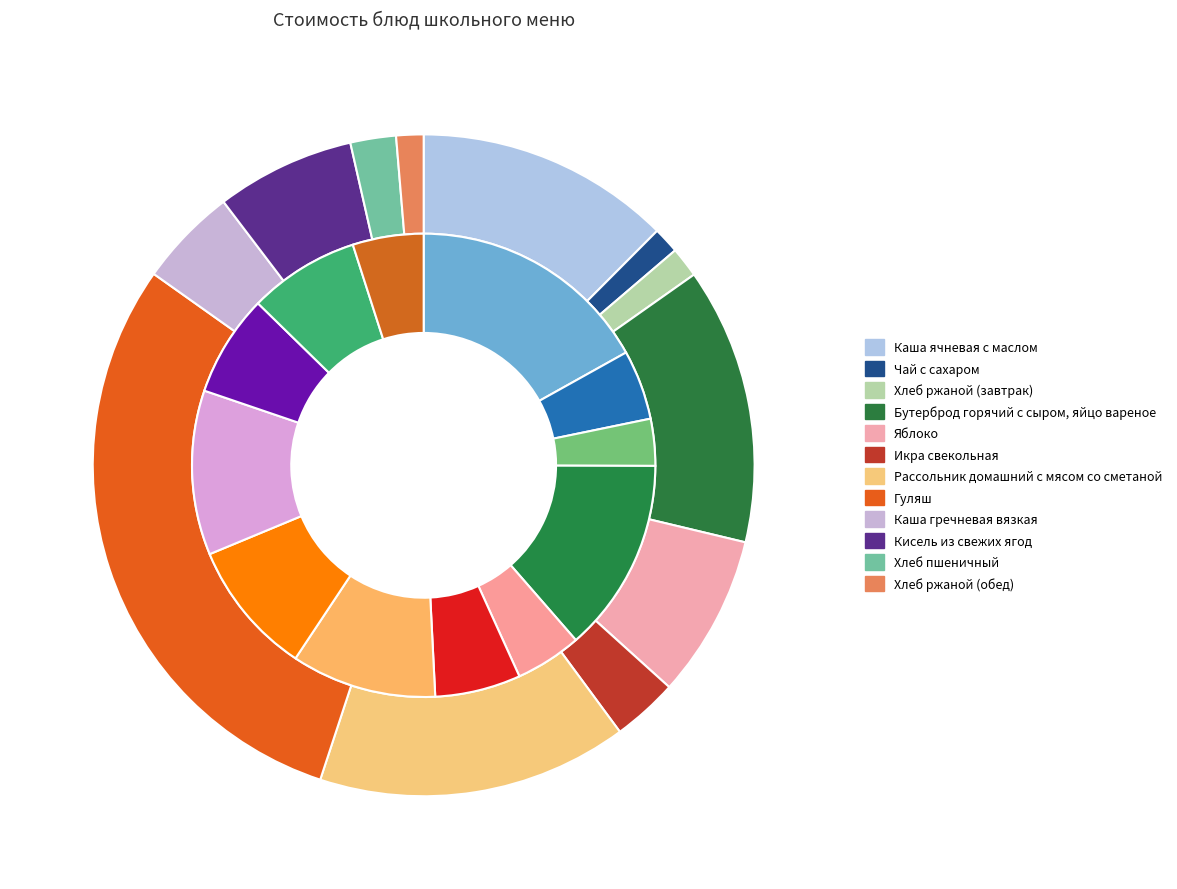

To the nearest percent, what is the average slice percentage?

8%